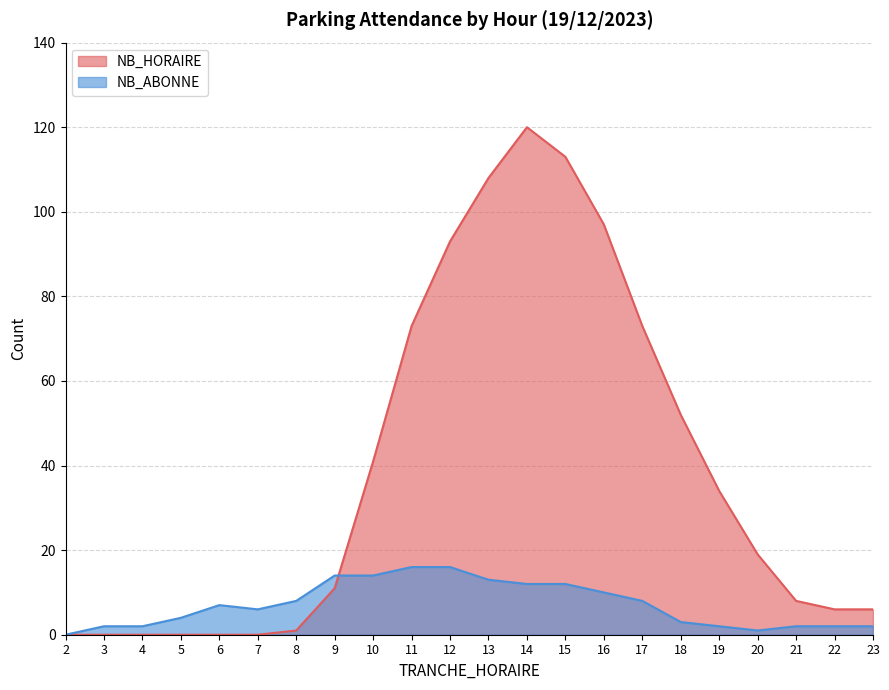

In NB_HORAIRE, how many points are higher than both neighbors (excluding endpoints)?

1